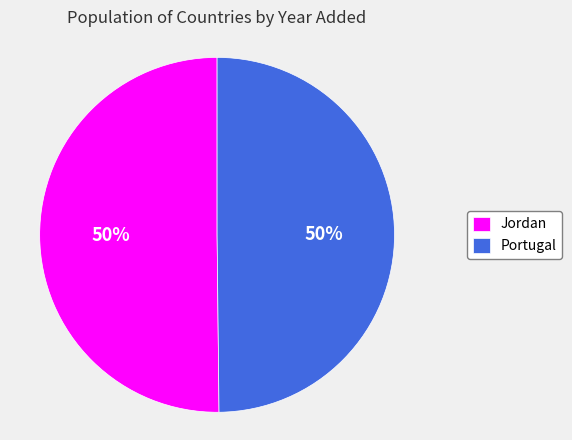

Count the number of slices in the pie.

2